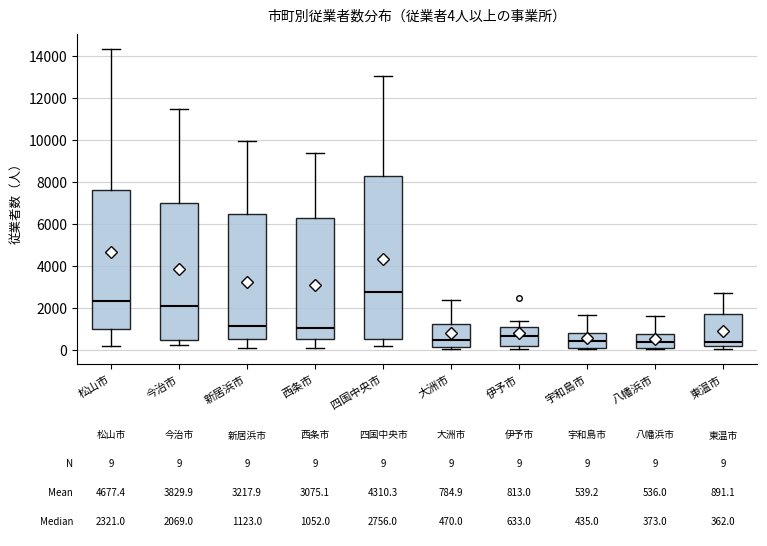

Which box's median line is the highest?

四国中央市